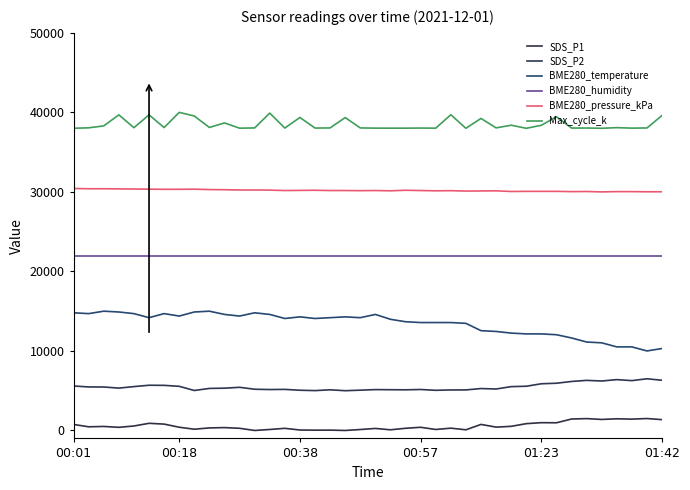

Rank the categories by SDS_P2 value from lowest to highest.

18, 16, 8, 24, 15, 19, 25, 26, 17, 22, 21, 20, 13, 23, 14, 12, 28, 27, 9, 10, 00:57, 11, 00:38, 00:18, 29, 01:23, 7, 30, 00:01, 6, 01:42, 31, 32, 33, 35, 37, 34, 39, 36, 38